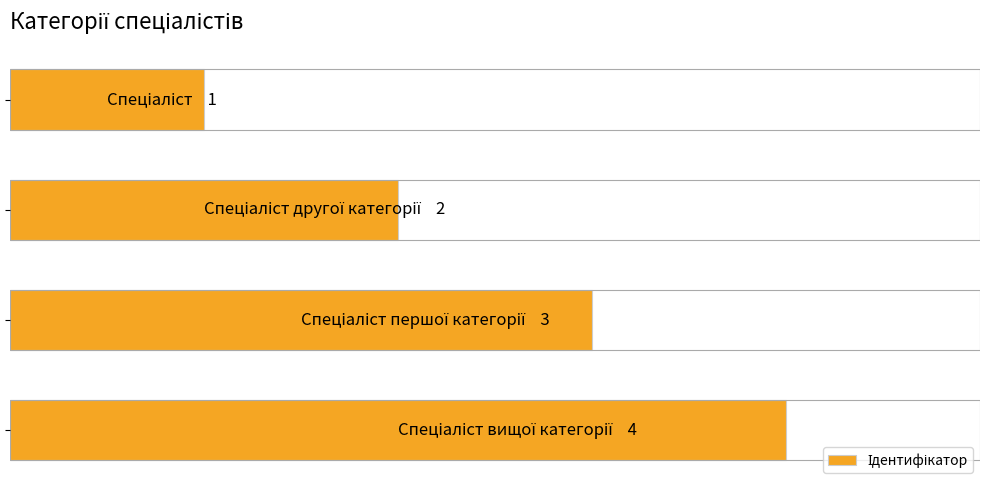

Count the number of values greater than 3.

1